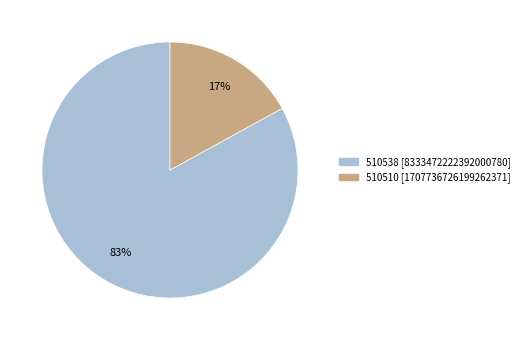

To the nearest percent, what percentage of the pie is 510538?

83%